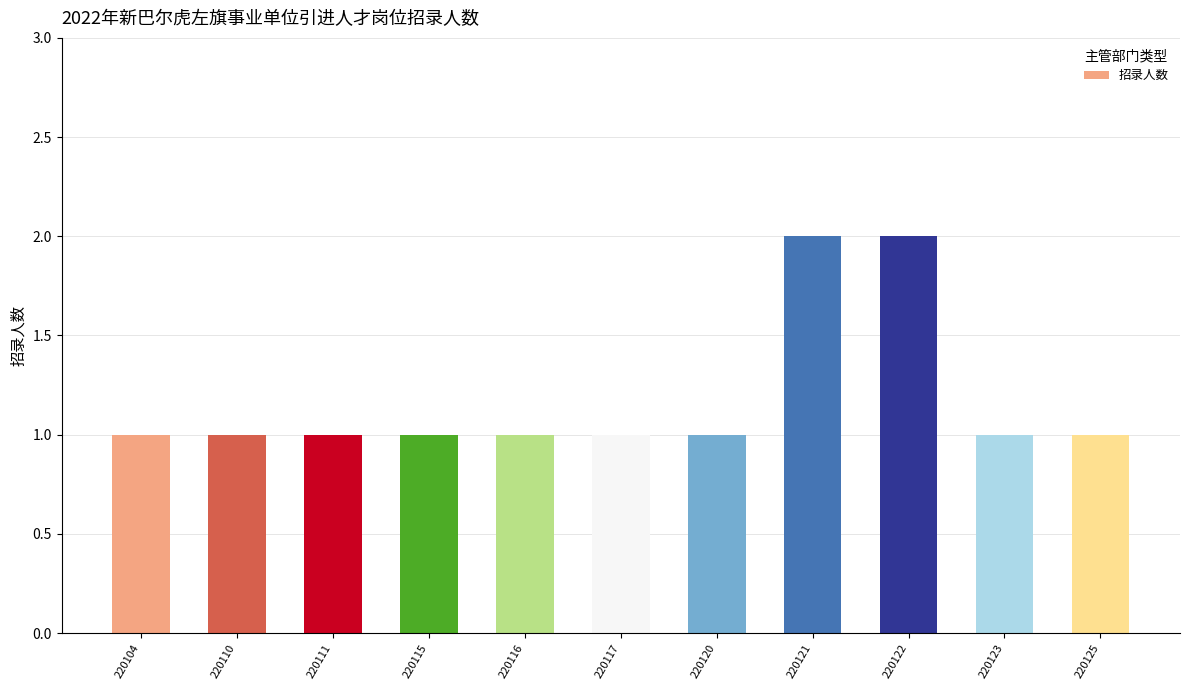

What is the minimum value shown in the chart?

1